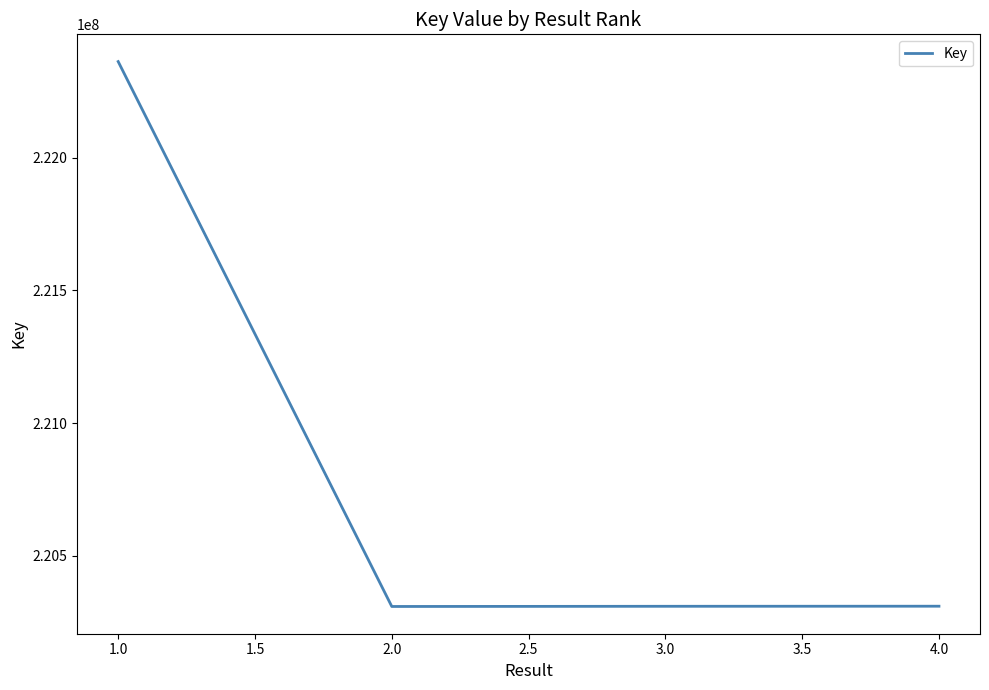

How many interior local valleys (lower than both neighbors) does the data have?

1